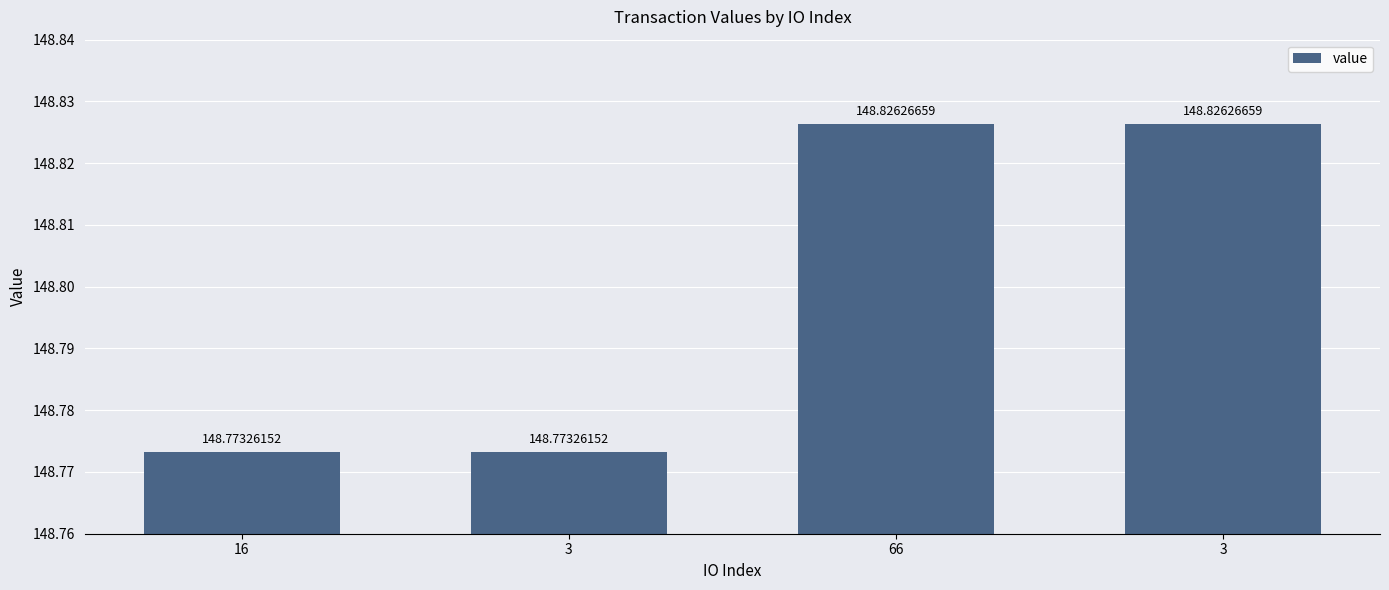

What is the label of the 4th bar from the left?

3